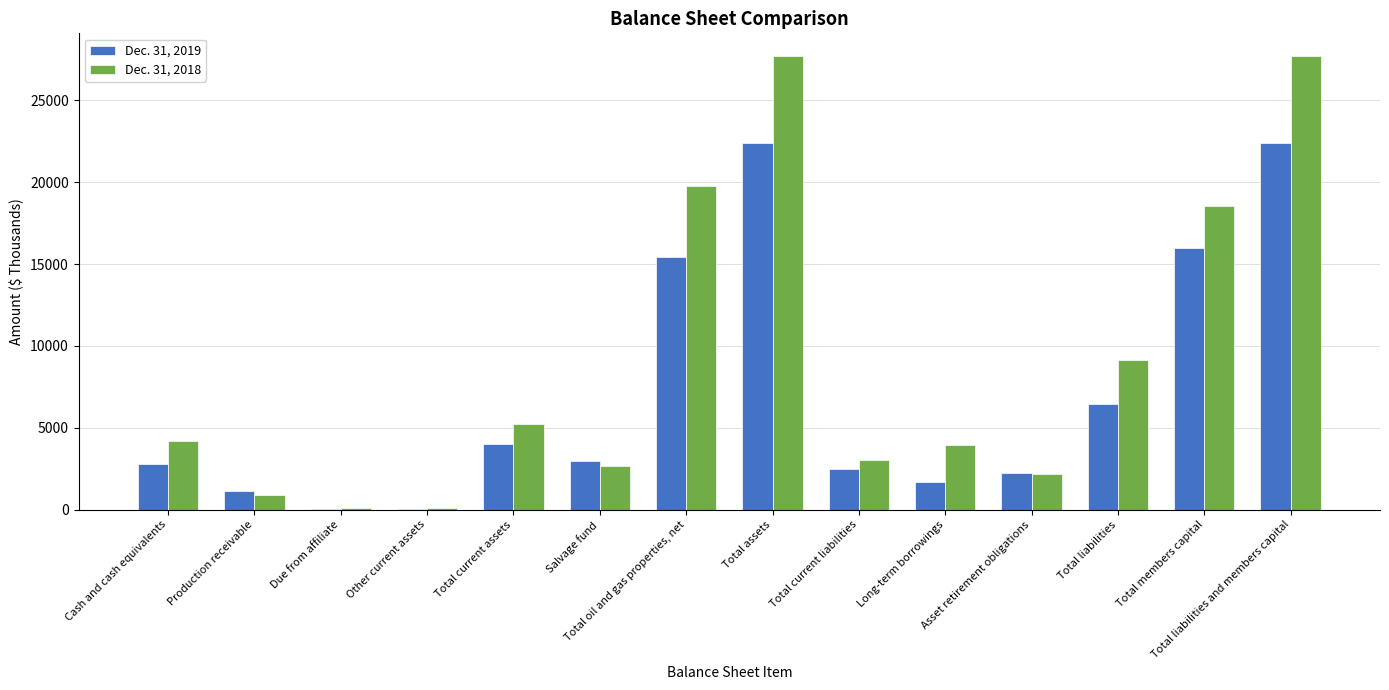

True or false: Dec. 31, 2018 has a value of 6323 at Cash and cash equivalents.

False